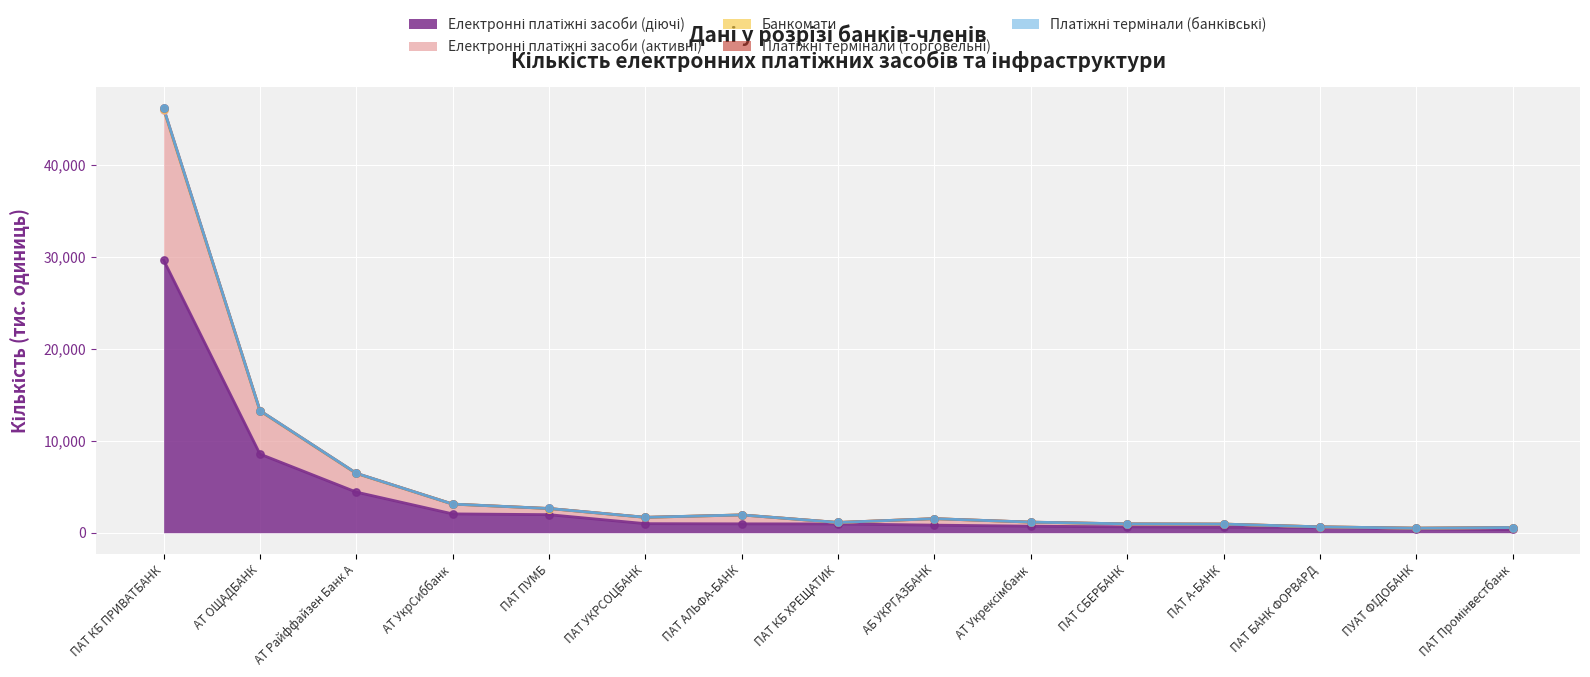

Is the value of Електронні платіжні засоби (діючі) at ПАТ Промінвестбанк greater than the value of Платіжні термінали (торговельні) at ПАТ СБЕРБАНК?

No